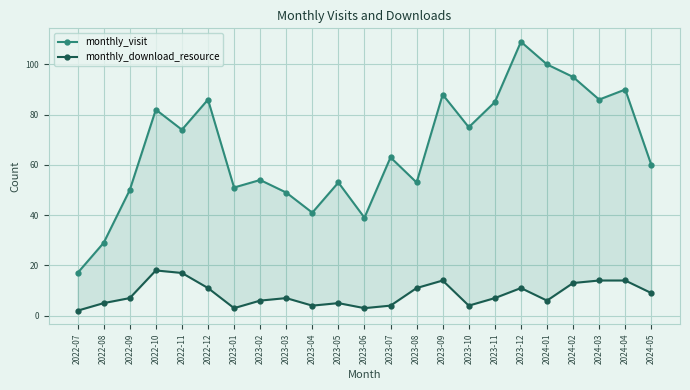

What is the label of the 6th point from the left?

2022-12